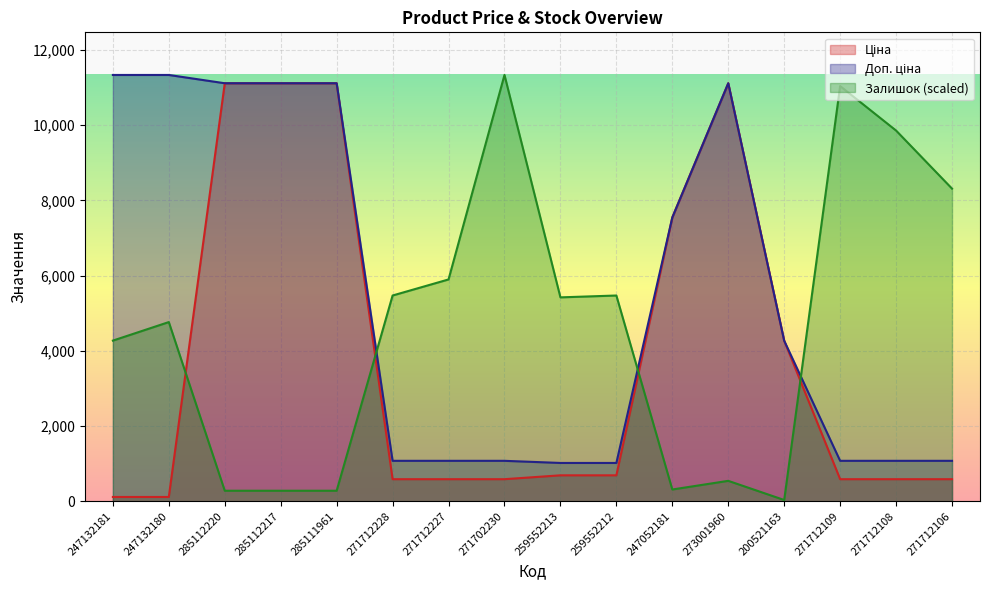

What is the difference between the maximum and minimum values in the Залишок series?

11301.1